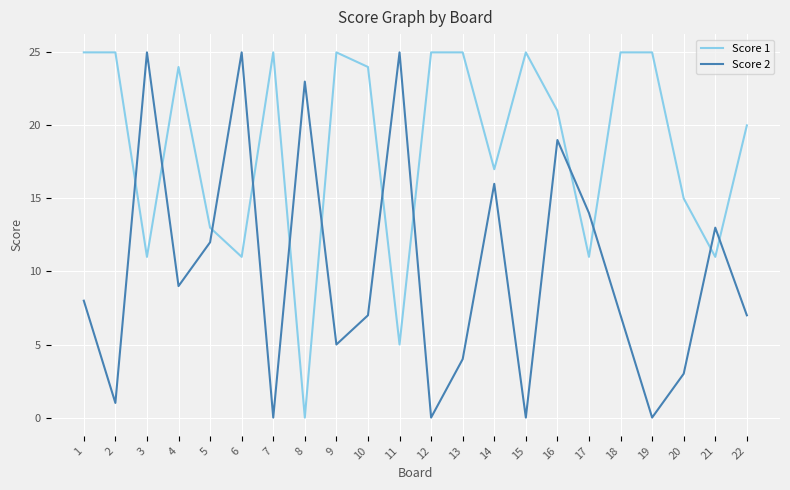

Rank the series at 10 from lowest to highest value.

Score 2, Score 1